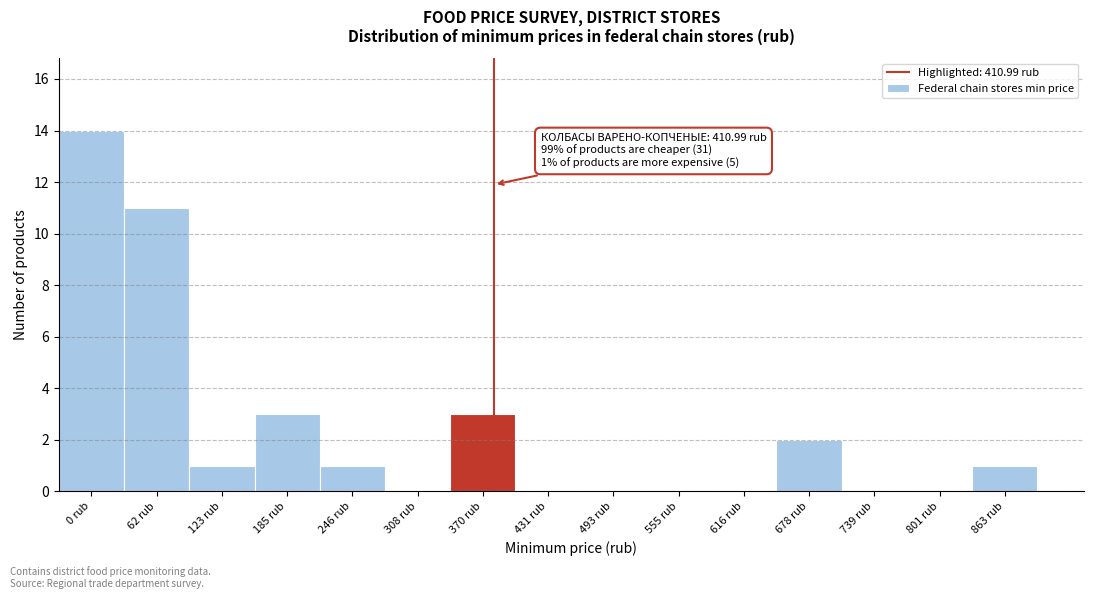

Reading right to left, extract all data points from this chart.

863 rub=1	801 rub=0	739 rub=0	678 rub=2	616 rub=0	555 rub=0	493 rub=0	431 rub=0	370 rub=3	308 rub=0	246 rub=1	185 rub=3	123 rub=1	62 rub=11	0 rub=14